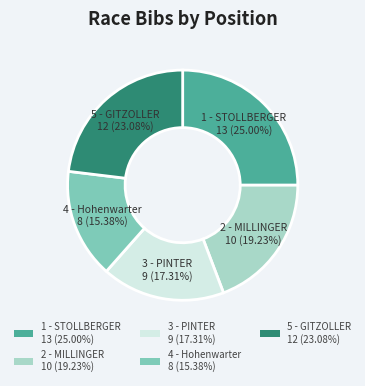

Which category has the biggest portion of the pie?

1 - STOLLBERGER